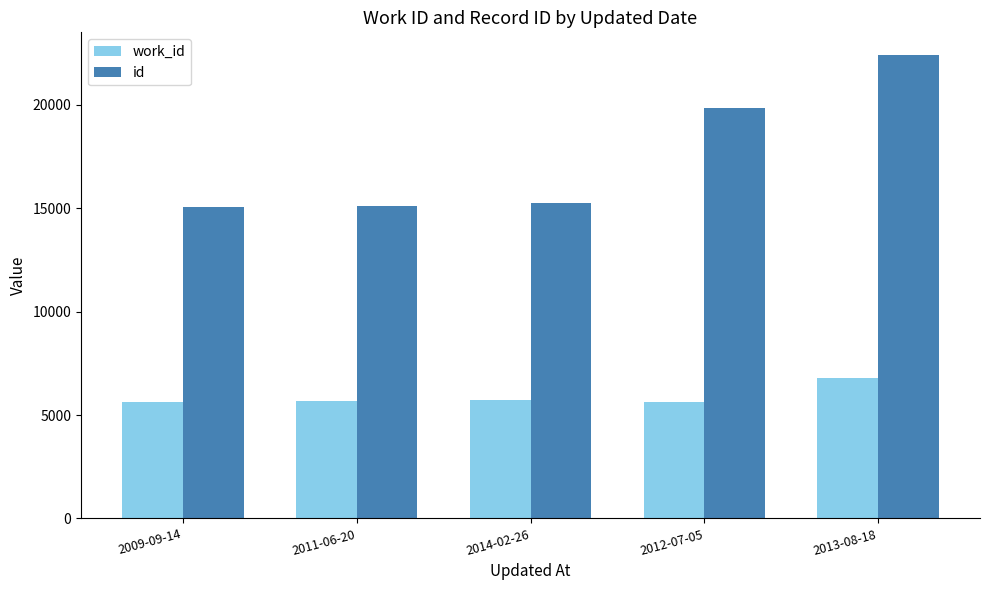

How many data points does each series have?

5